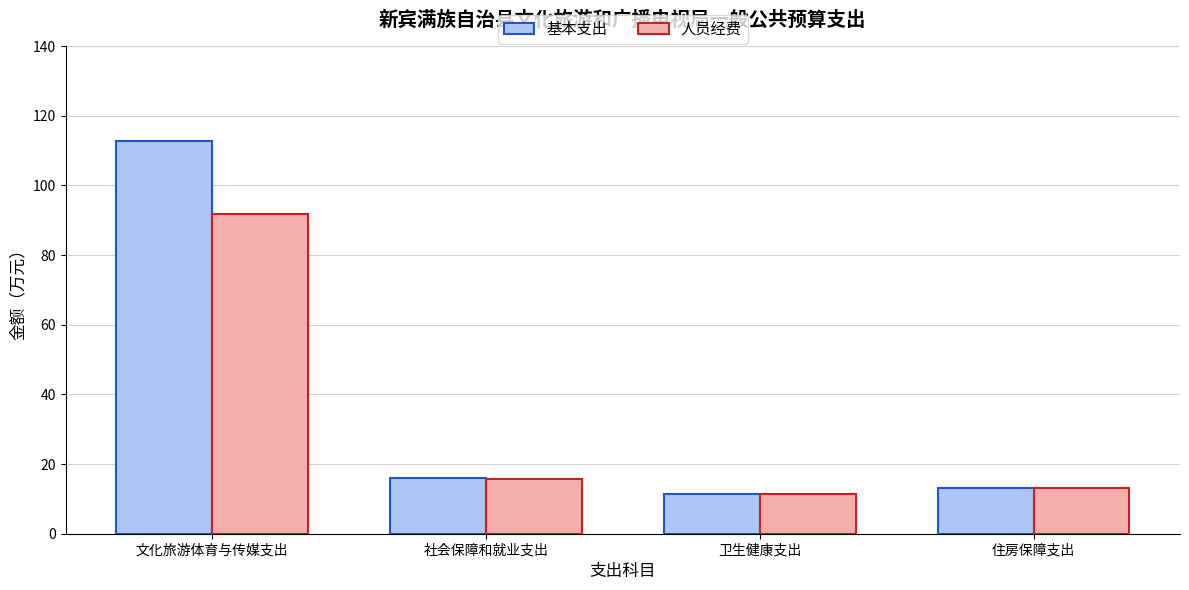

At which category does the chart reach its minimum across all series?

卫生健康支出